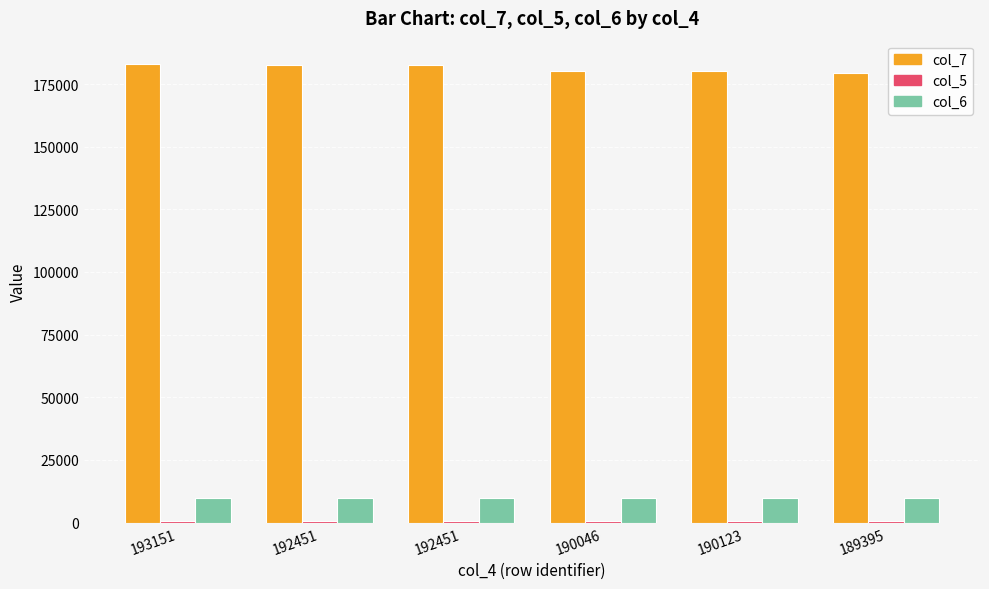

How many groups of bars are there?

6